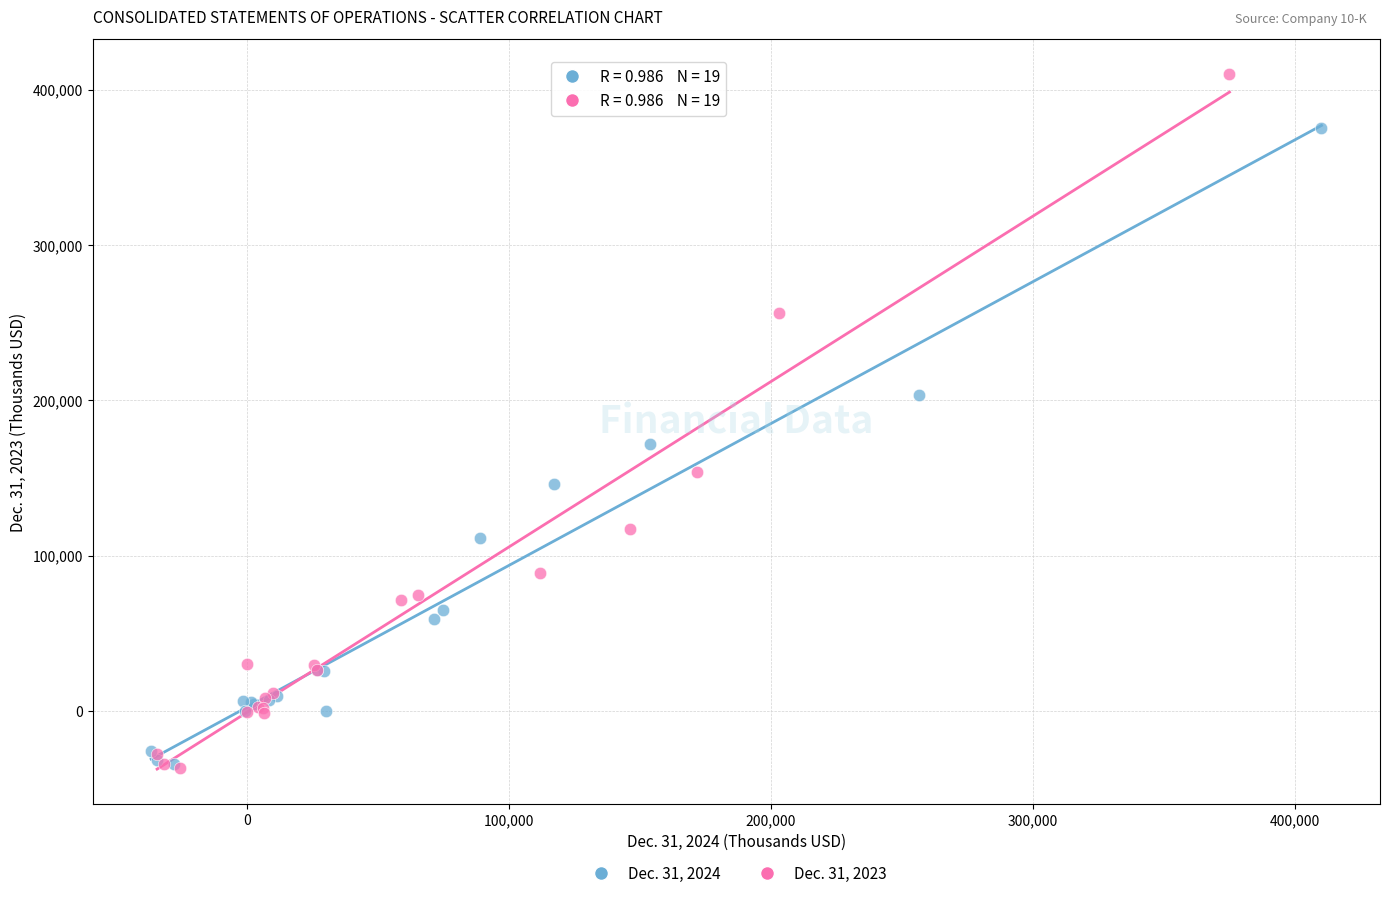

Which series reaches the maximum Y coordinate?

Dec. 31, 2023